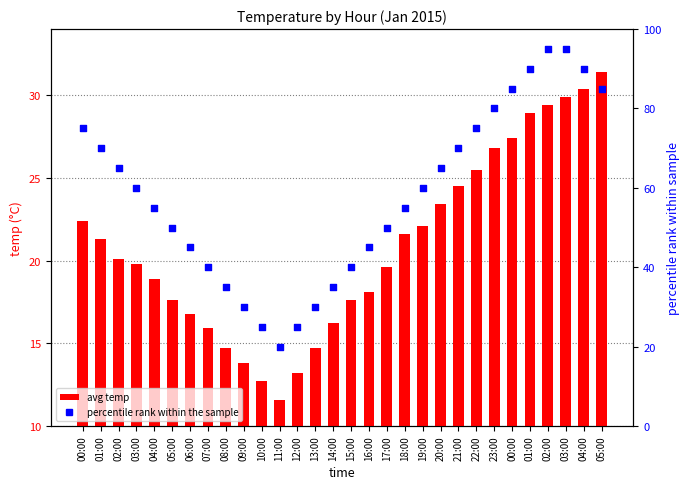

What are all the series names shown in the legend?

avg temp, percentile rank within the sample